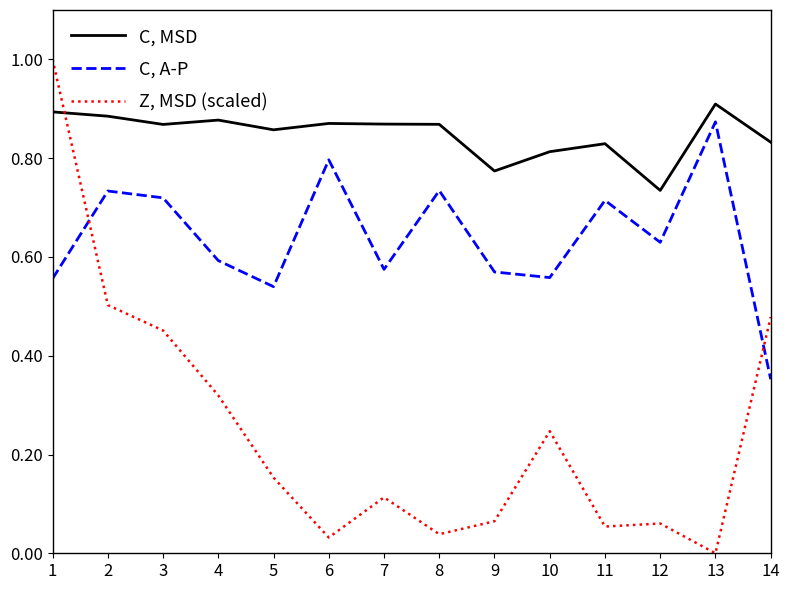

At 13, list the series in order from smallest to largest.

Z, MSD (scaled), C, A-P, C, MSD